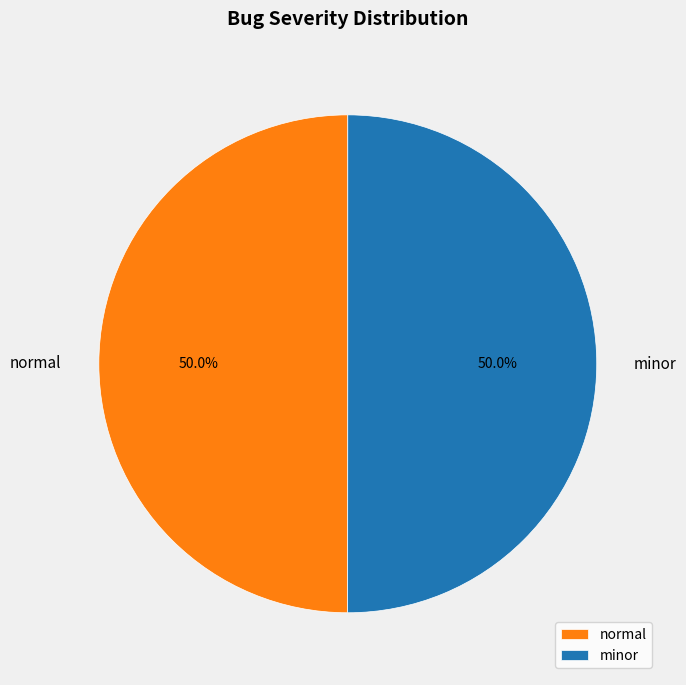

How much of the chart is everything except normal?

50.0%